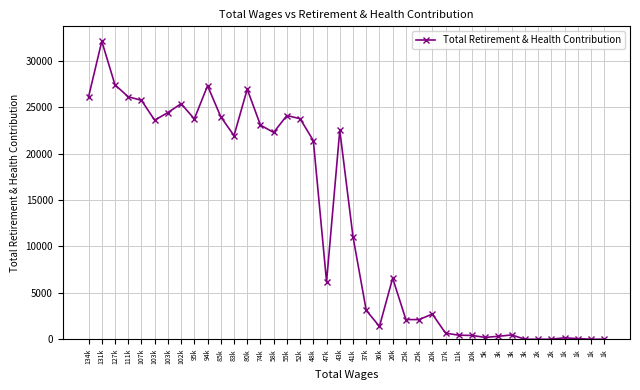

Is this an area chart (filled region under the line)?

No